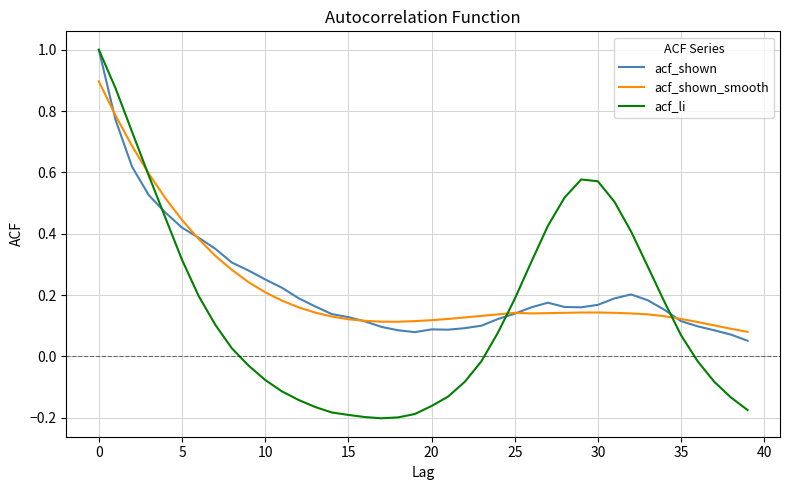

What is the greatest value displayed?

1.0